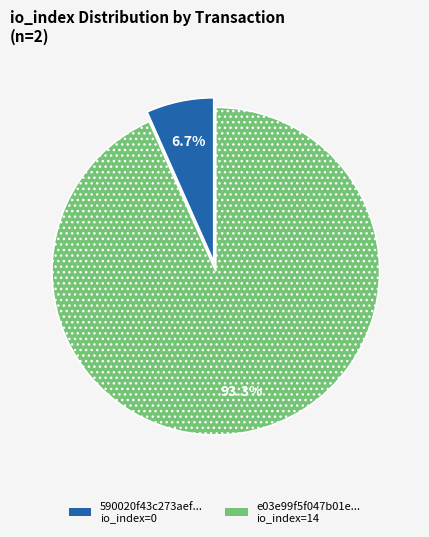

Does any single category account for the majority?

Yes